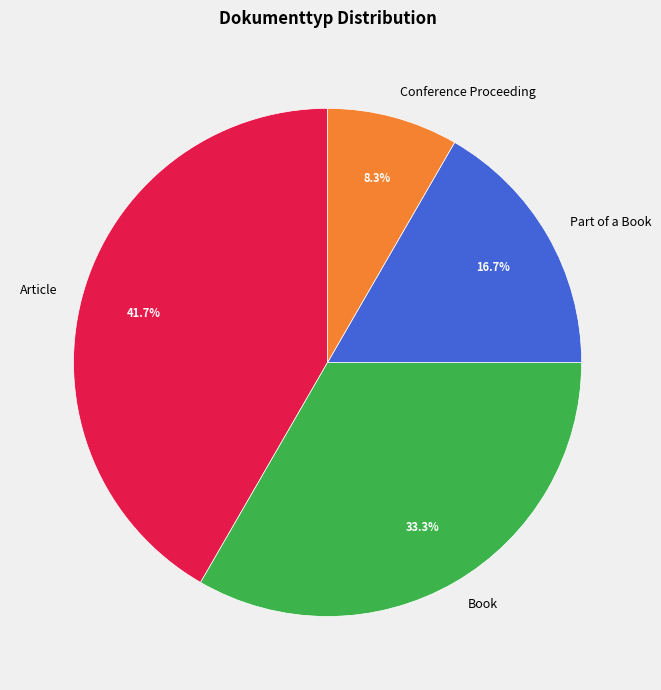

Rank the categories by value from lowest to highest.

Conference Proceeding, Part of a Book, Book, Article